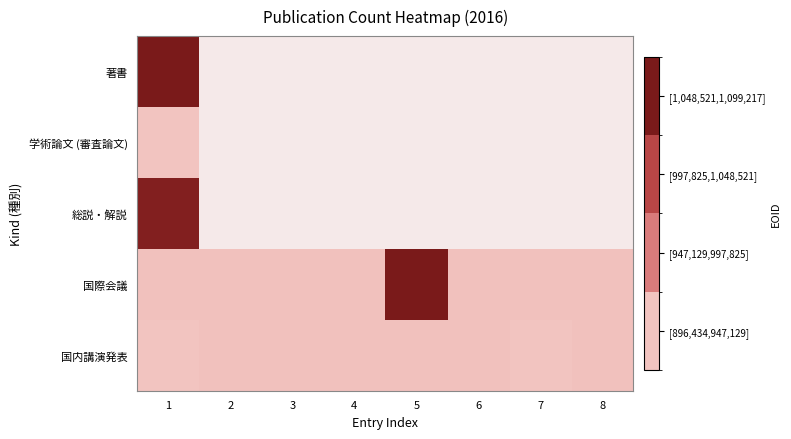

What is the approximate value of 国内講演発表 at 8?

899126.0